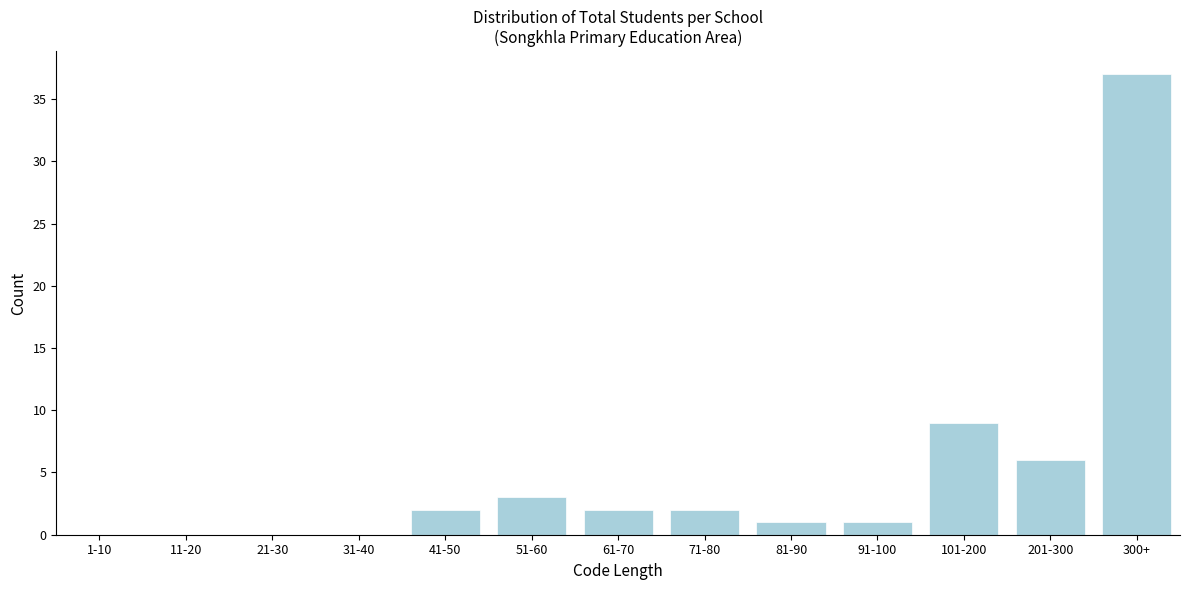

Reading right to left, transcribe all the data shown in this chart.

300+=37	201-300=6	101-200=9	91-100=1	81-90=1	71-80=2	61-70=2	51-60=3	41-50=2	31-40=0	21-30=0	11-20=0	1-10=0